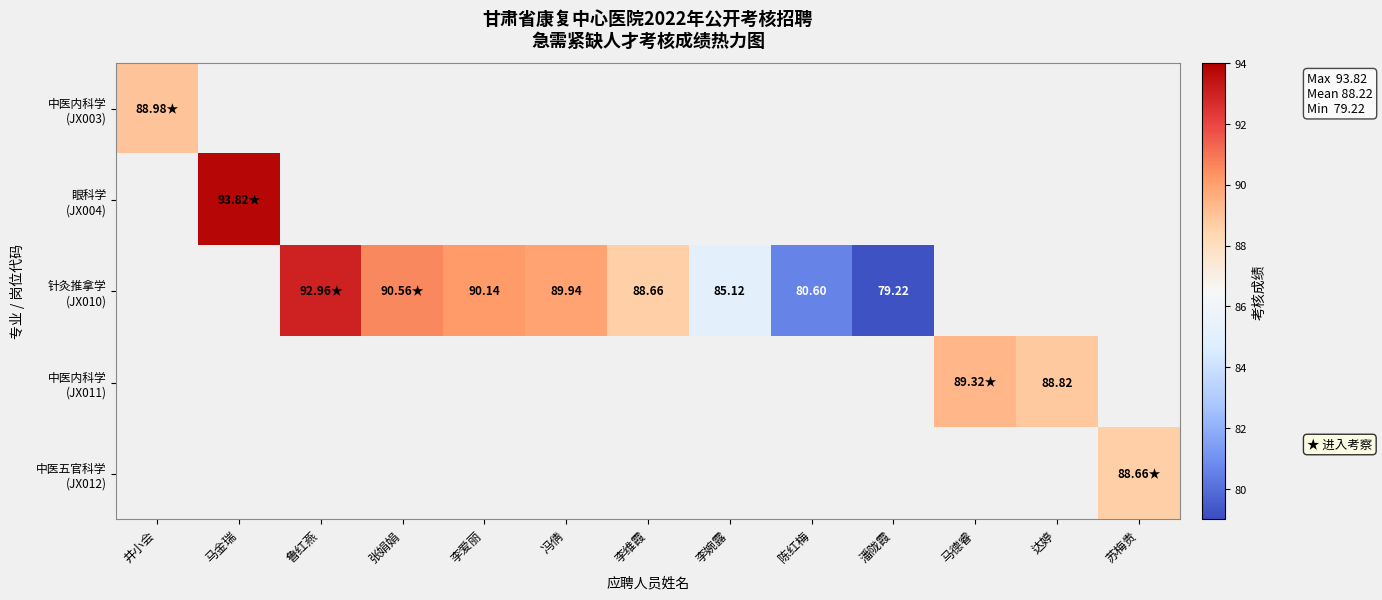

Count the number of data series in this chart.

5